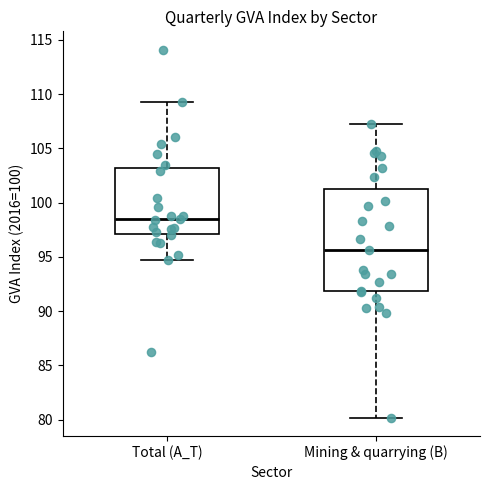

Comparing the boxes themselves (not the whiskers), which one is the tallest?

Mining & quarrying (B)